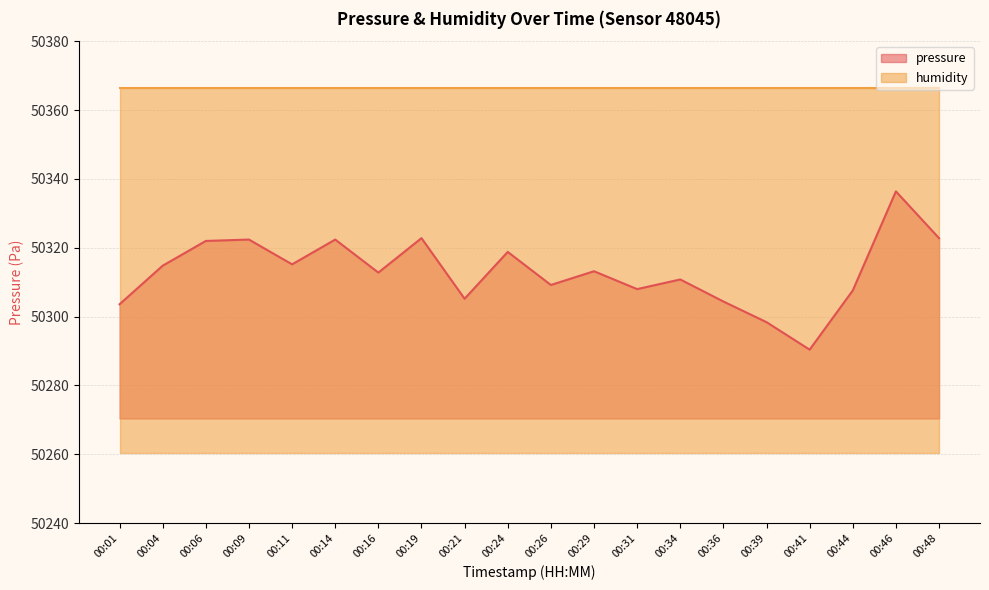

Is it true that the value at 00:46 is 72481.8?

False